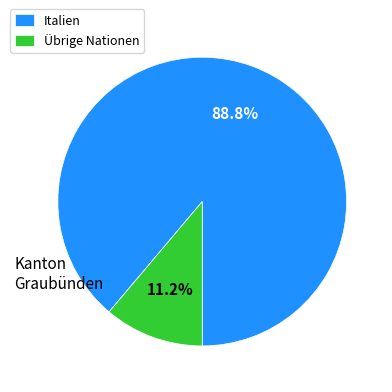

How many segments does this pie chart have?

2